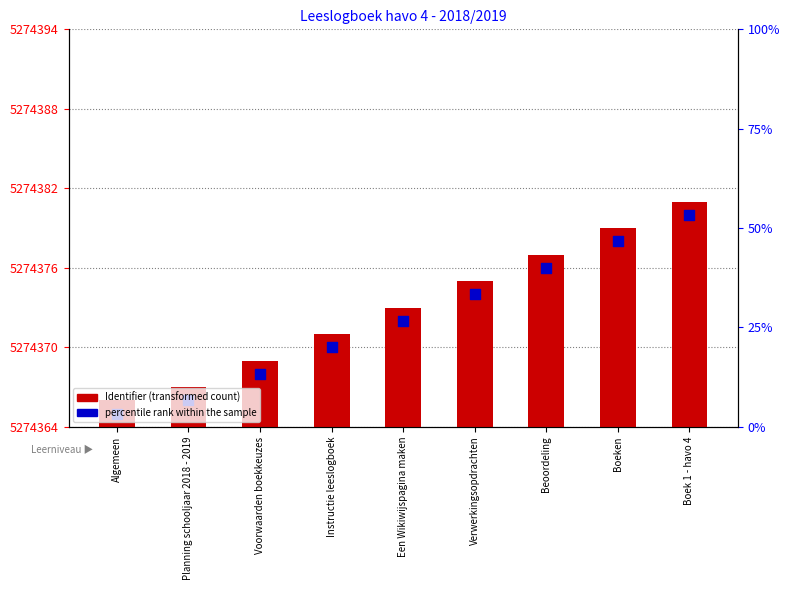

What is the total value across all series at Algemeen?

5274367